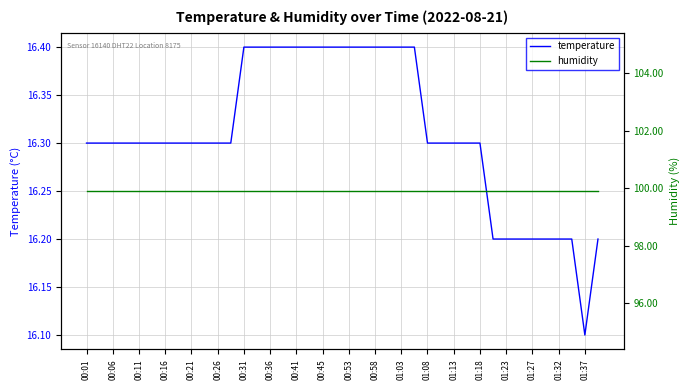

What is the label of the 19th point from the left?

00:45